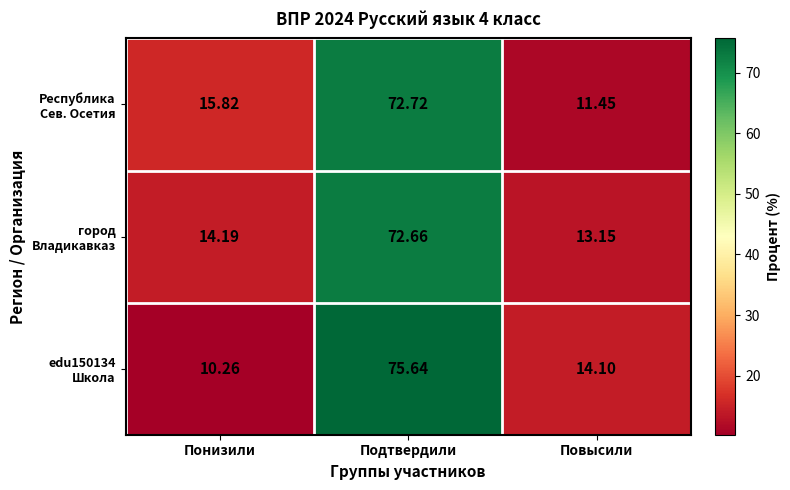

Count the number of data series in this chart.

3